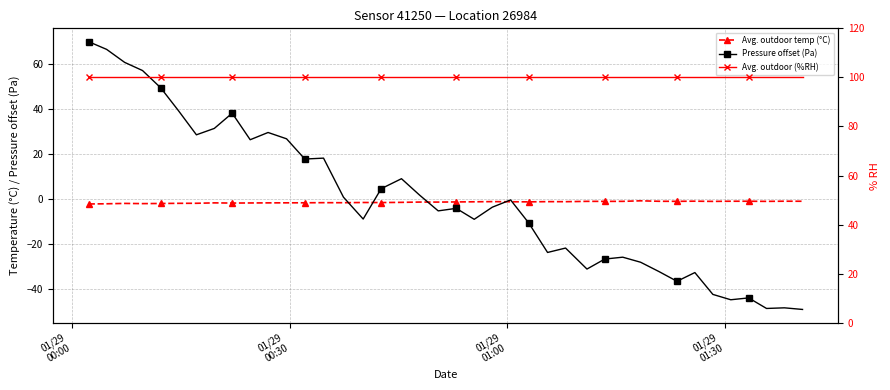

How many interior local valleys does the Avg. outdoor temp (°C) series have?

11